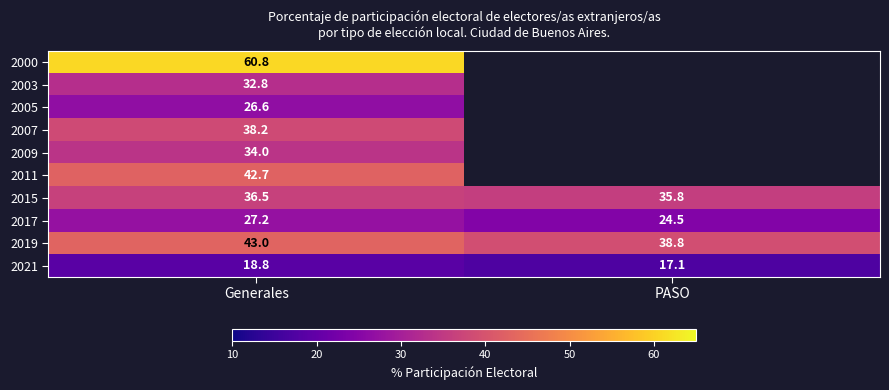

At which category does the chart reach its peak across all series?

Generales